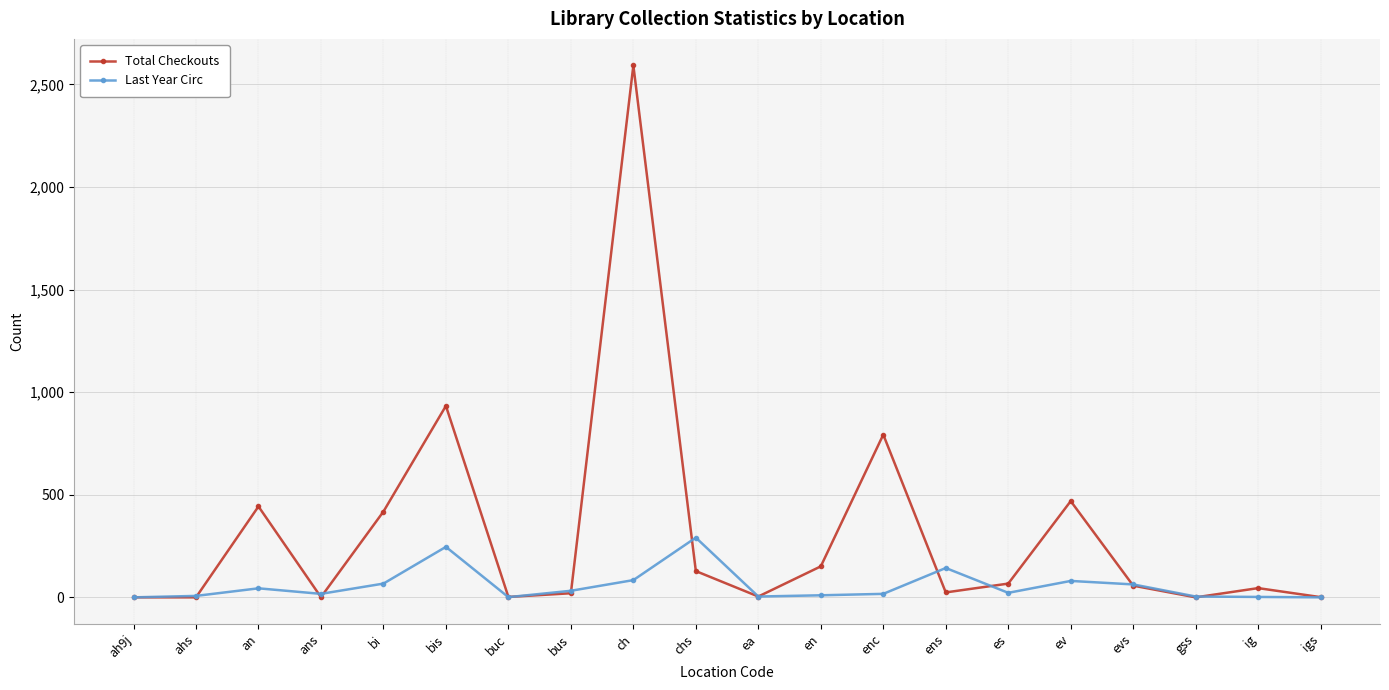

What is the total value across all series at evs?

120